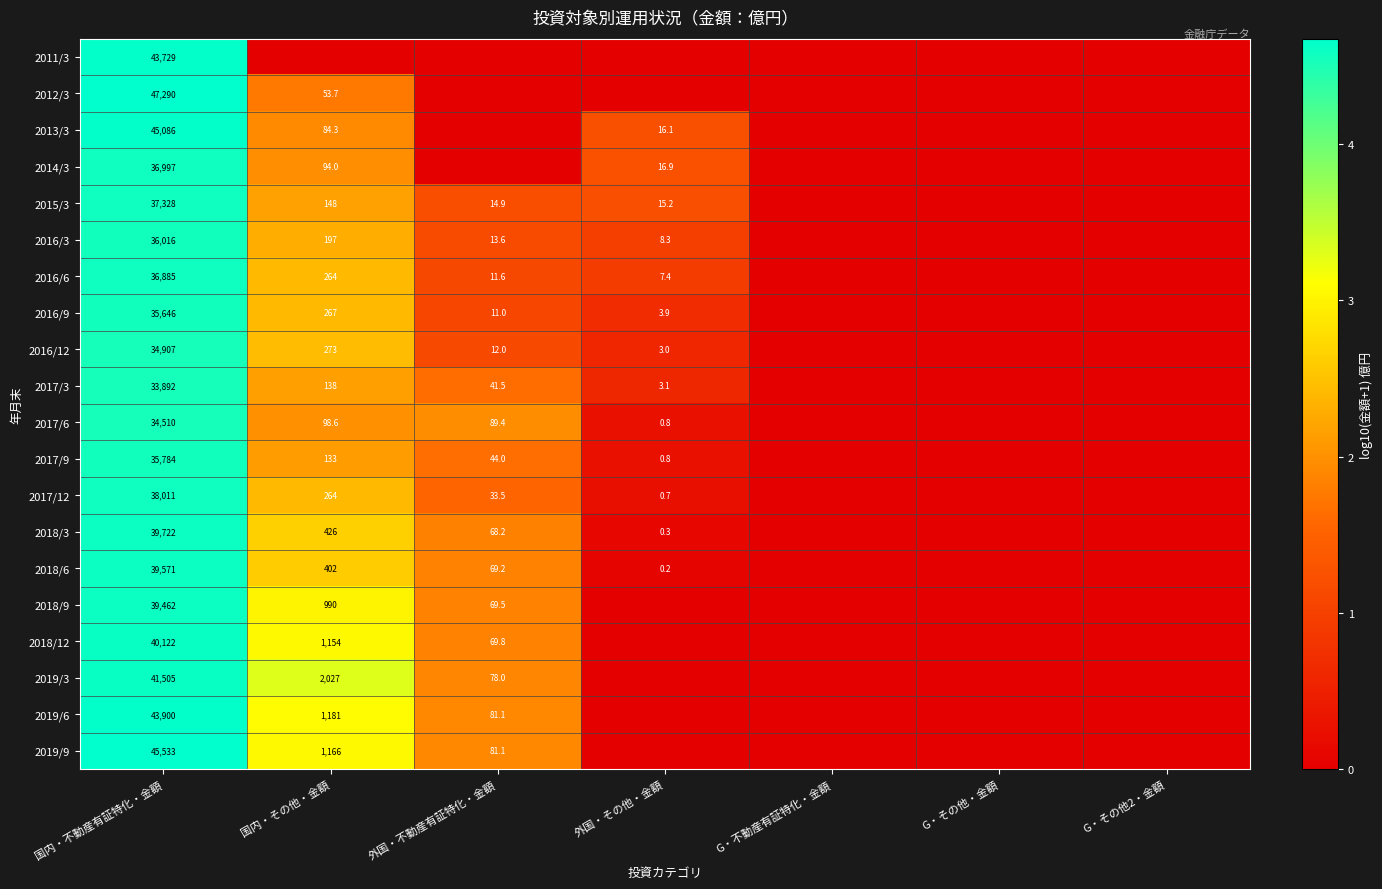

What is the total value across all series at 国内・不動産有証特化・金額?

785896.0